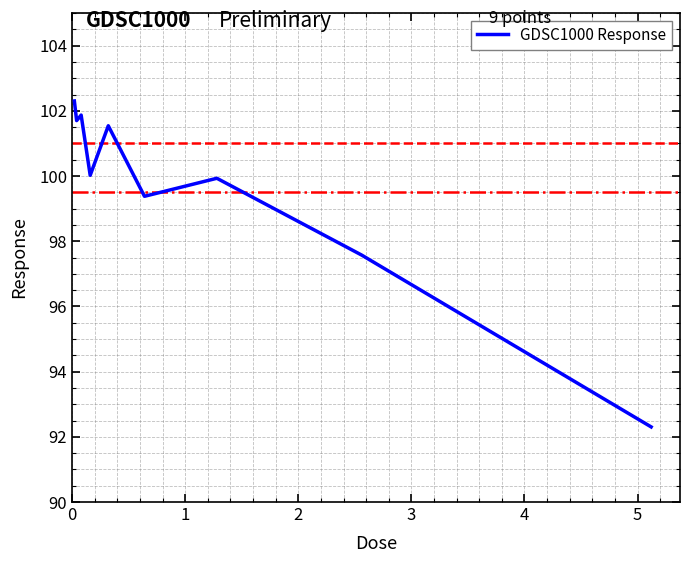

What is the minimum value shown in the chart?

92.3